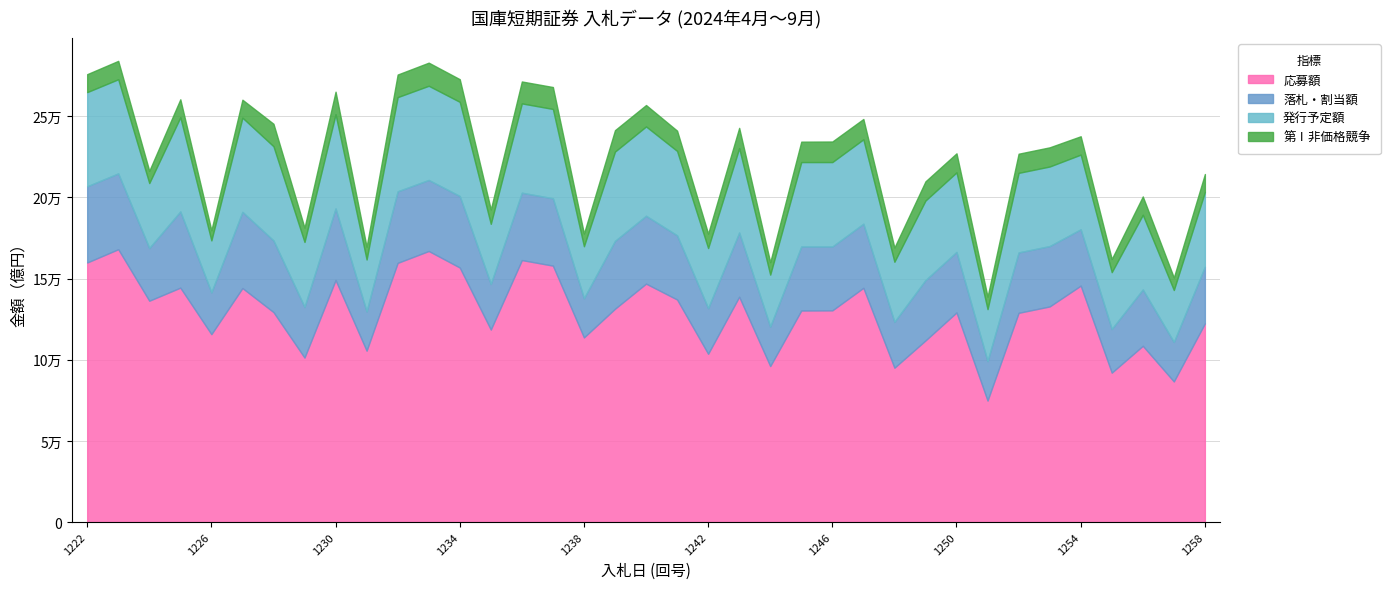

What is the smallest value displayed?

6240.0